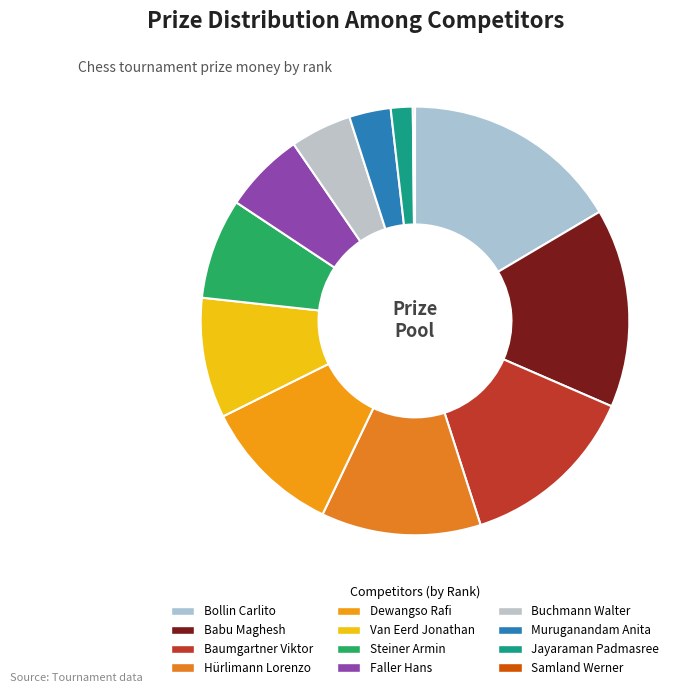

What is the ratio of the value at Steiner Armin to the value at Van Eerd Jonathan?

0.8